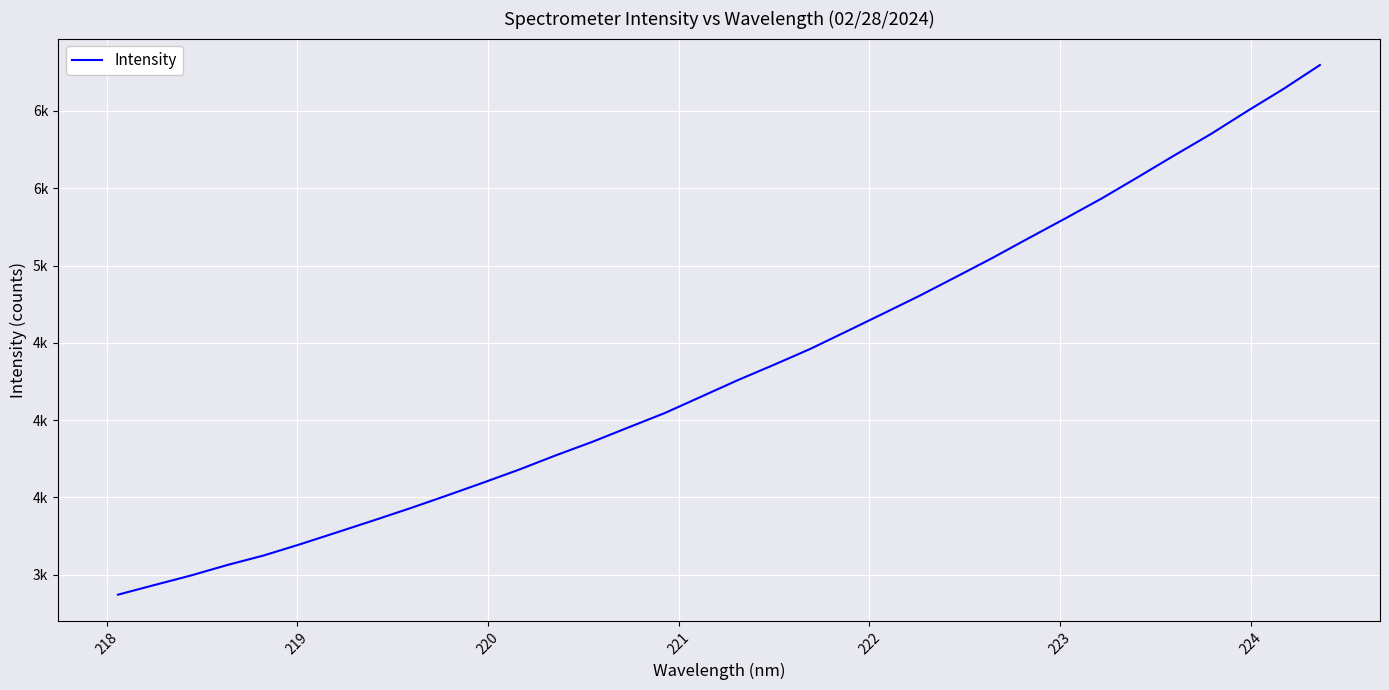

What is the greatest value displayed?

6296.9